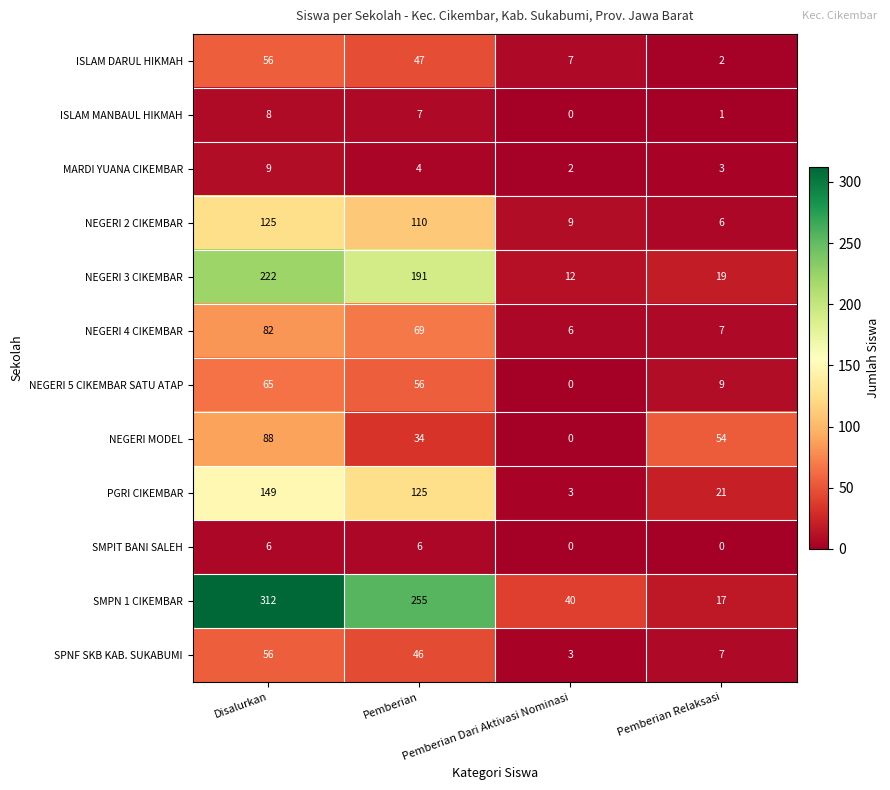

What is the difference between the highest and lowest values at Disalurkan?

306